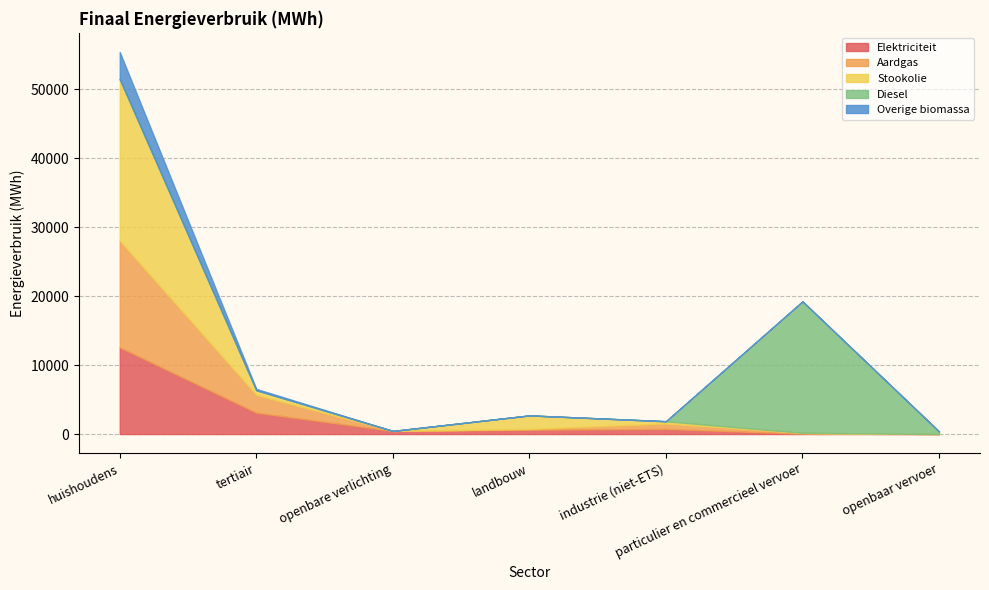

Count the number of data series in this chart.

5